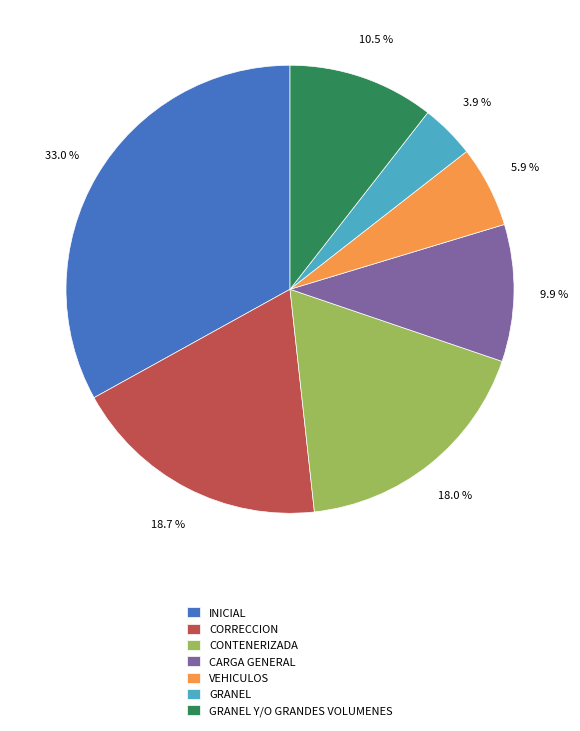

What is the smallest slice in the pie chart?

GRANEL